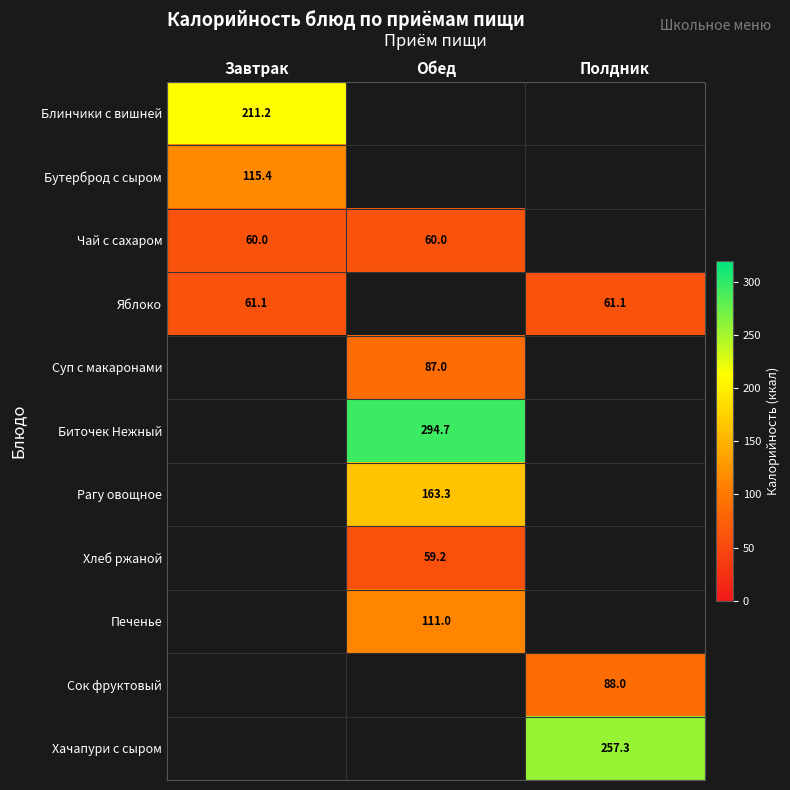

Is the value of Хлеб ржаной at Обед greater than the value of Яблоко at Завтрак?

No